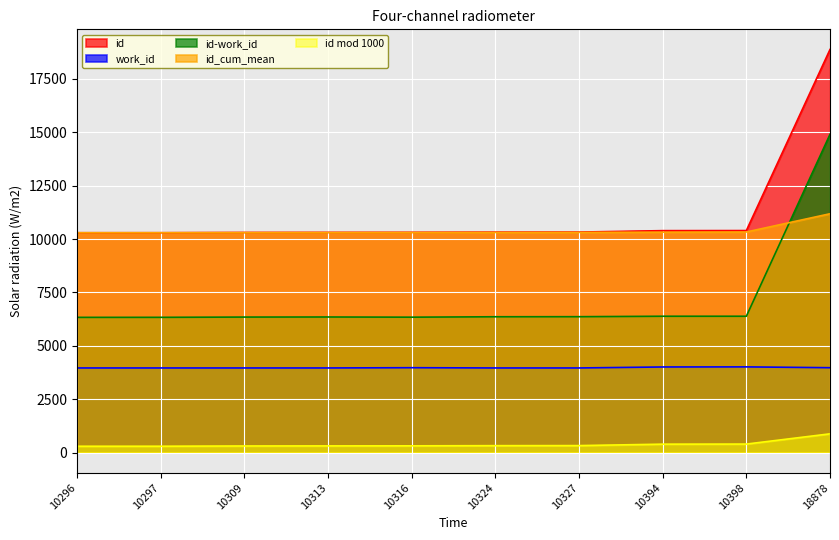

What is the greatest value displayed?

18878.0